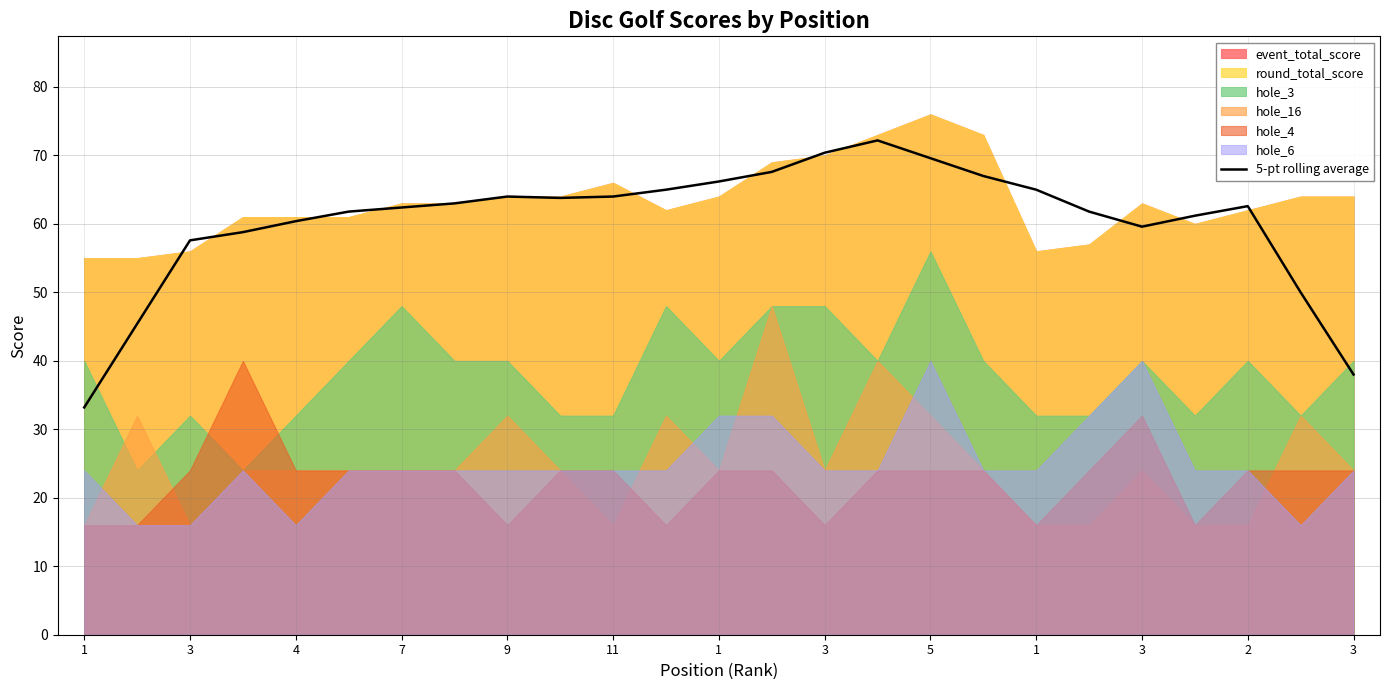

Rank the categories by value from lowest to highest.

1, 24, 3, 23, 4, 7, 20, 9, 21, 11, 19, 1, 22, 3, 1, 5, 3, 2, 18, 3, 17, 13, 16, 14, 15